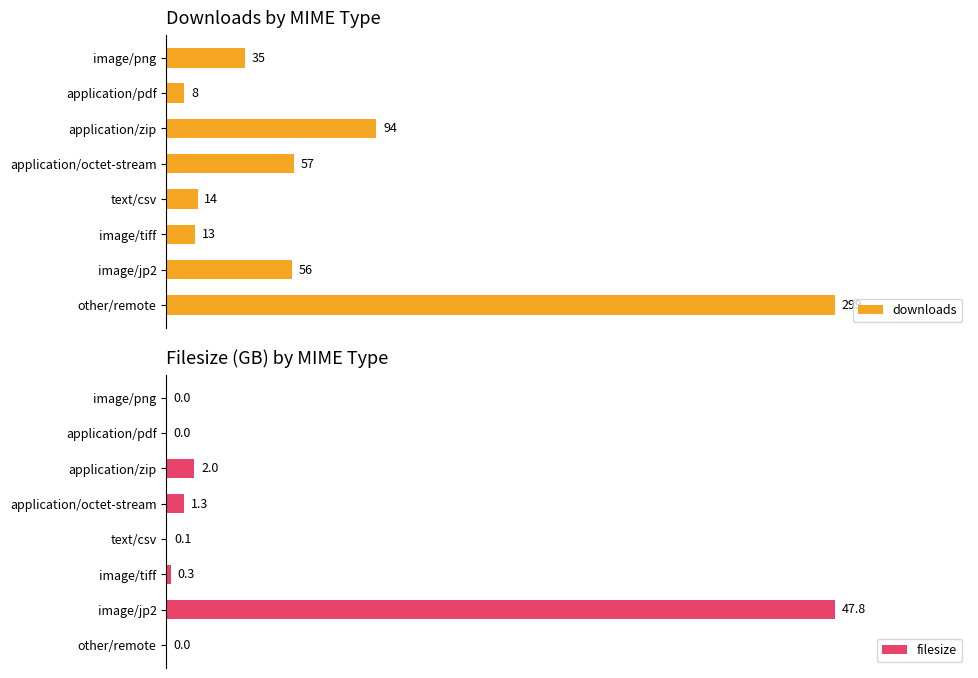

What is the difference between the second highest and second lowest values in the filesize series?

2.0